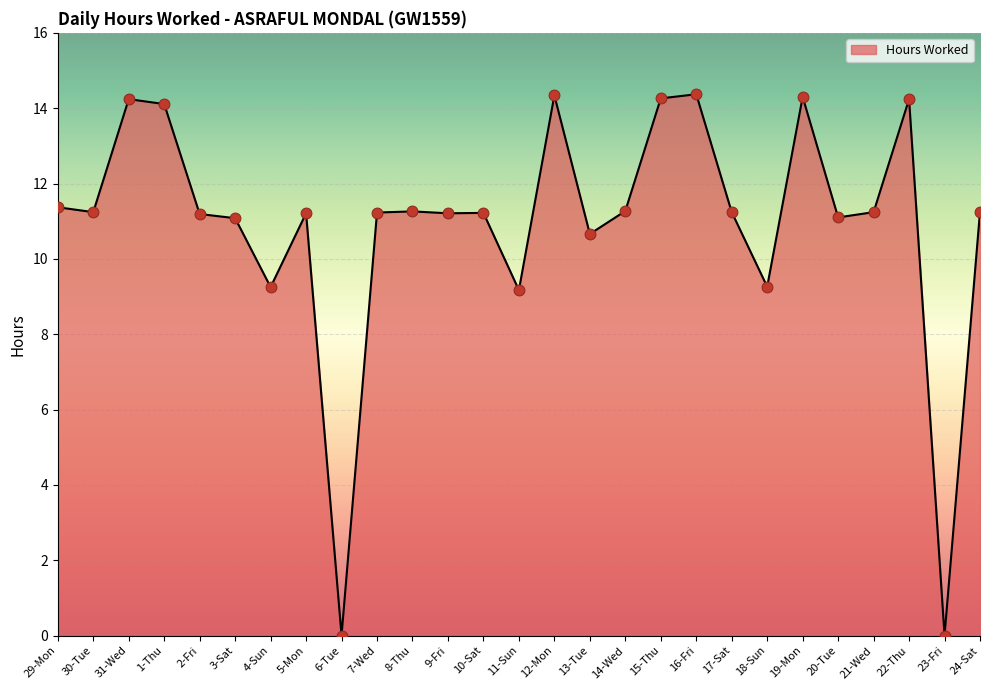

Which has a higher value, 18-Sun or 3-Sat?

3-Sat